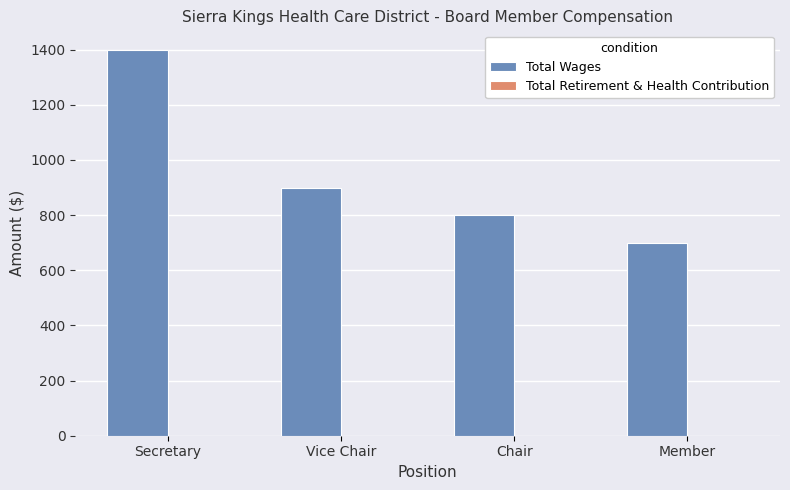

Which label corresponds to the smallest value in the chart?

Member